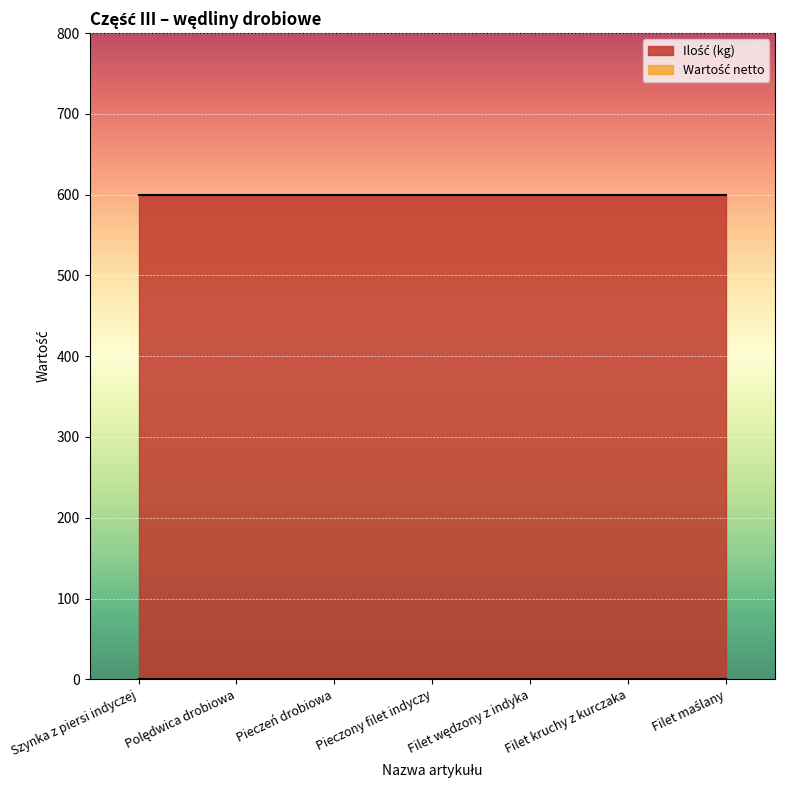

Reading right to left, extract all data points from this chart.

Ilość (kg): Filet maślany=600	Filet kruchy z kurczaka=600	Filet wędzony z indyka=600	Pieczony filet indyczy=600	Pieczeń drobiowa=600	Polędwica drobiowa=600	Szynka z piersi indyczej=600
Wartość netto: Filet maślany=0	Filet kruchy z kurczaka=0	Filet wędzony z indyka=0	Pieczony filet indyczy=0	Pieczeń drobiowa=0	Polędwica drobiowa=0	Szynka z piersi indyczej=0